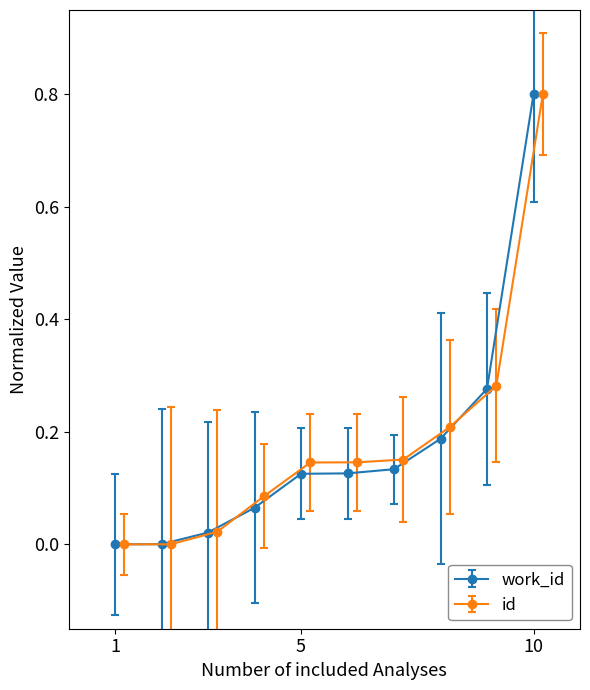

True or false: id and work_id intersect in this chart.

True